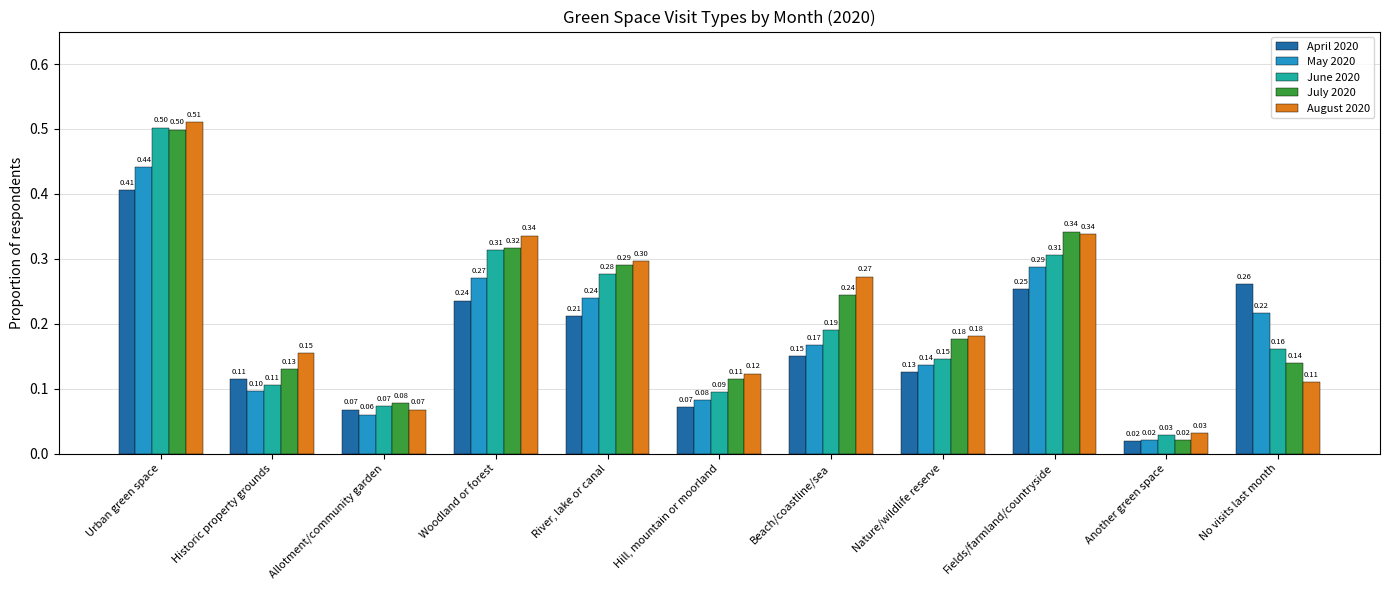

What is the difference between the second highest and minimum values in the July 2020 series?

0.3